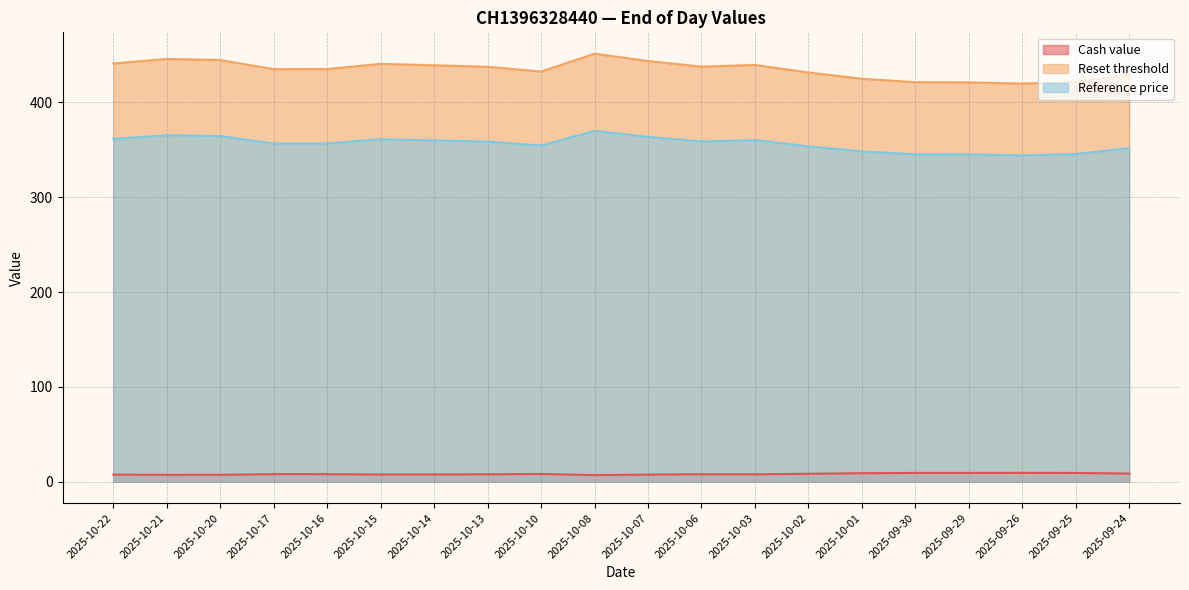

Is the value of Cash value at 2025-09-30 greater than the value of Reference price at 2025-09-30?

No